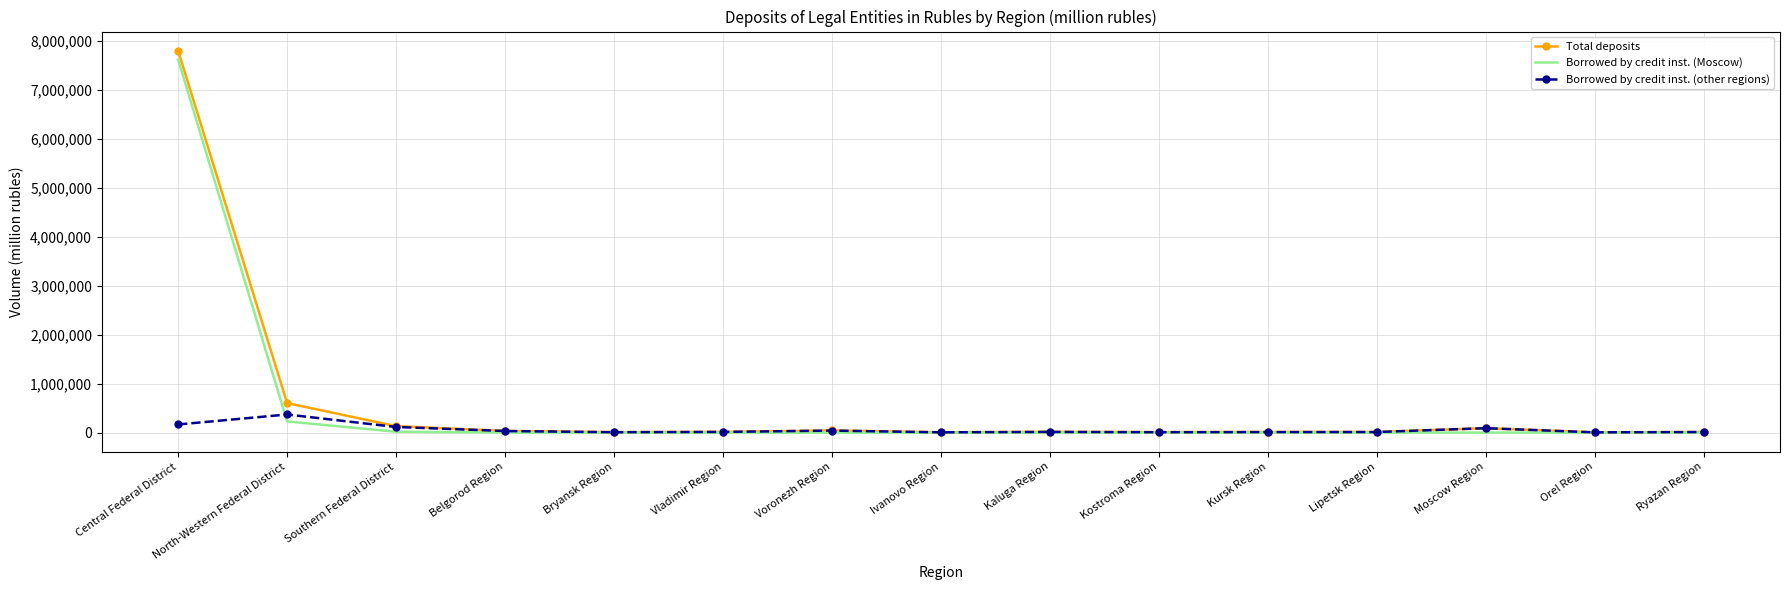

The value of Total deposits at Central Federal District is 12564718. True or false?

False